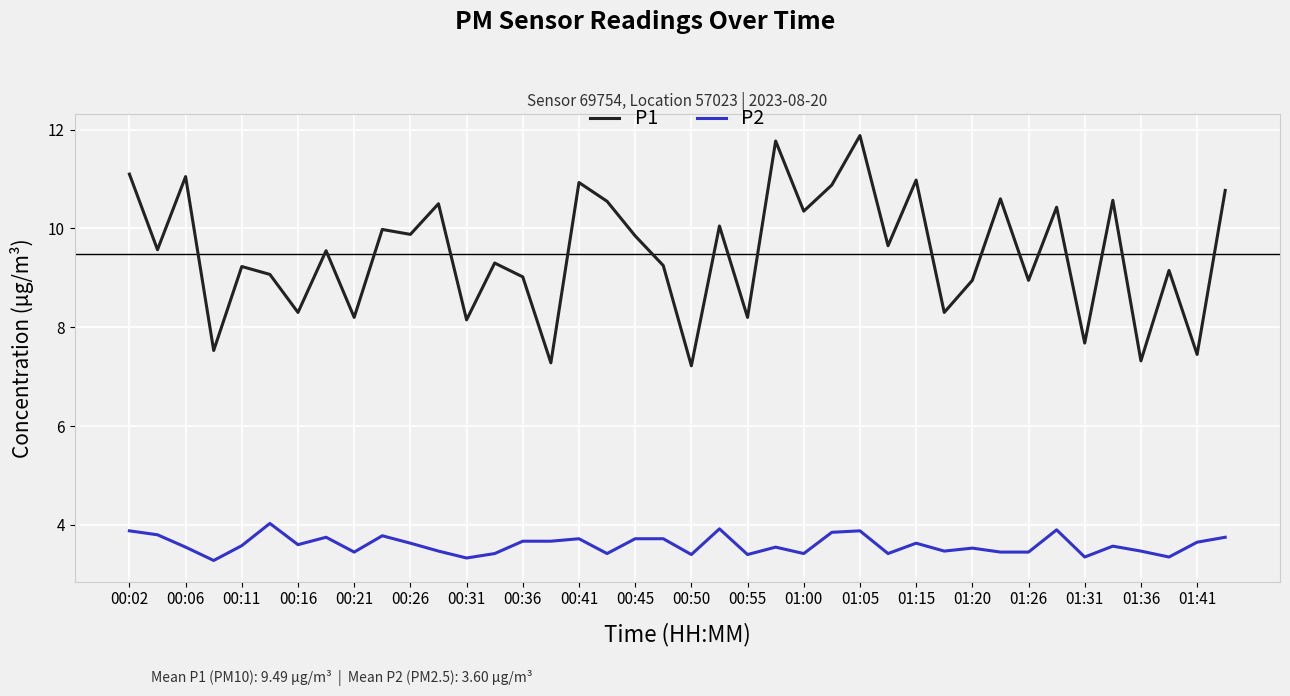

Which series has the widest spread of values?

P1